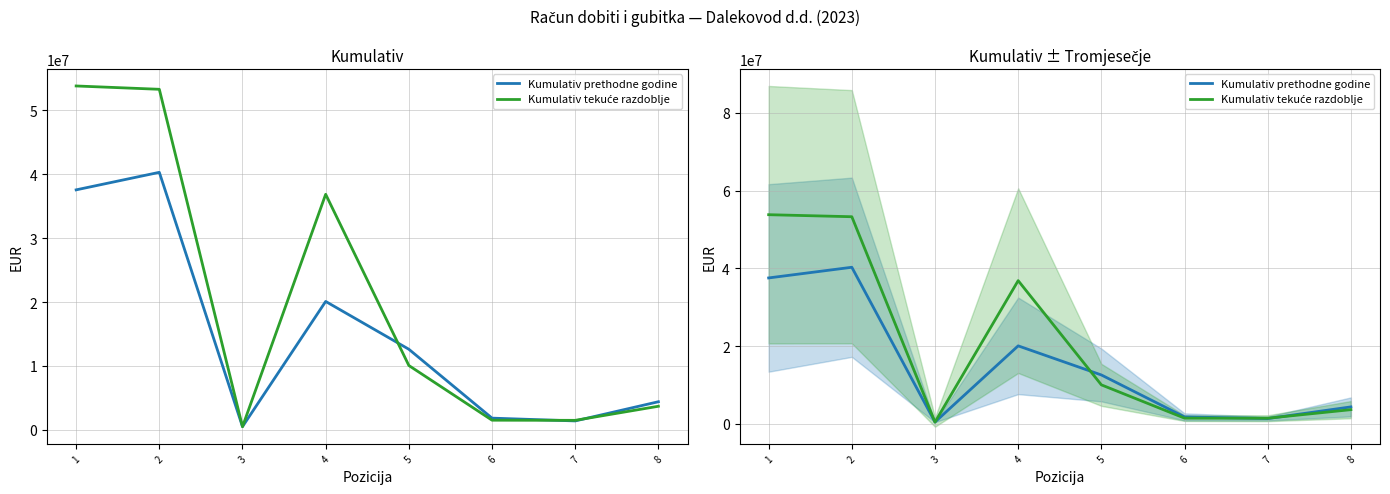

What is the total value across all series at 8?

8074843